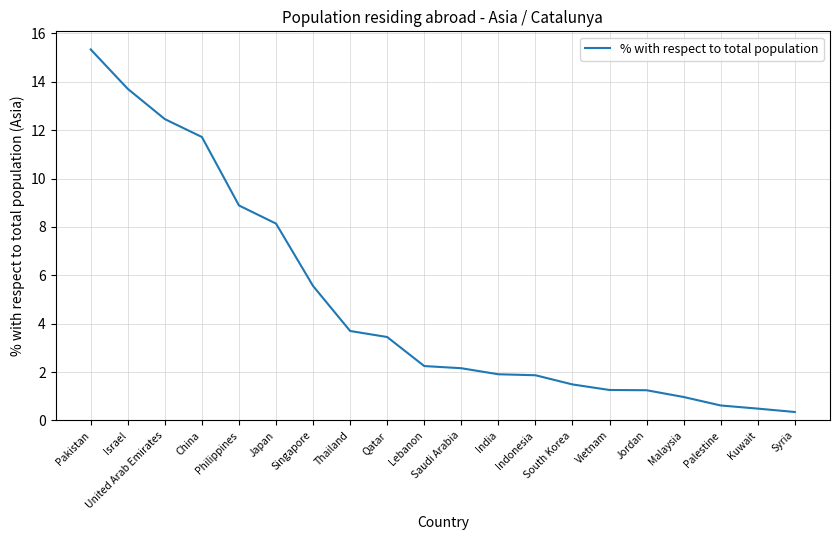

What is the greatest value displayed?

15.3